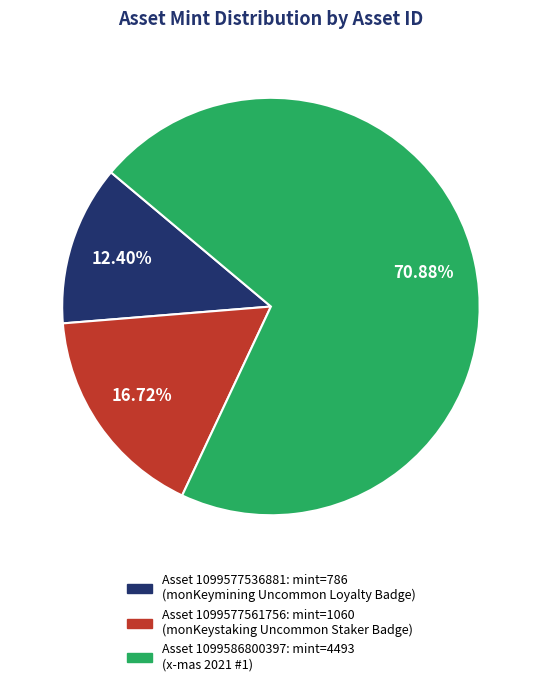

Rank the categories by value from highest to lowest.

Asset 1099586800397: mint=4493 (x-mas 2021 #1), Asset 1099577561756: mint=1060 (monKeystaking Uncommon Staker Badge), Asset 1099577536881: mint=786 (monKeymining Uncommon Loyalty Badge)